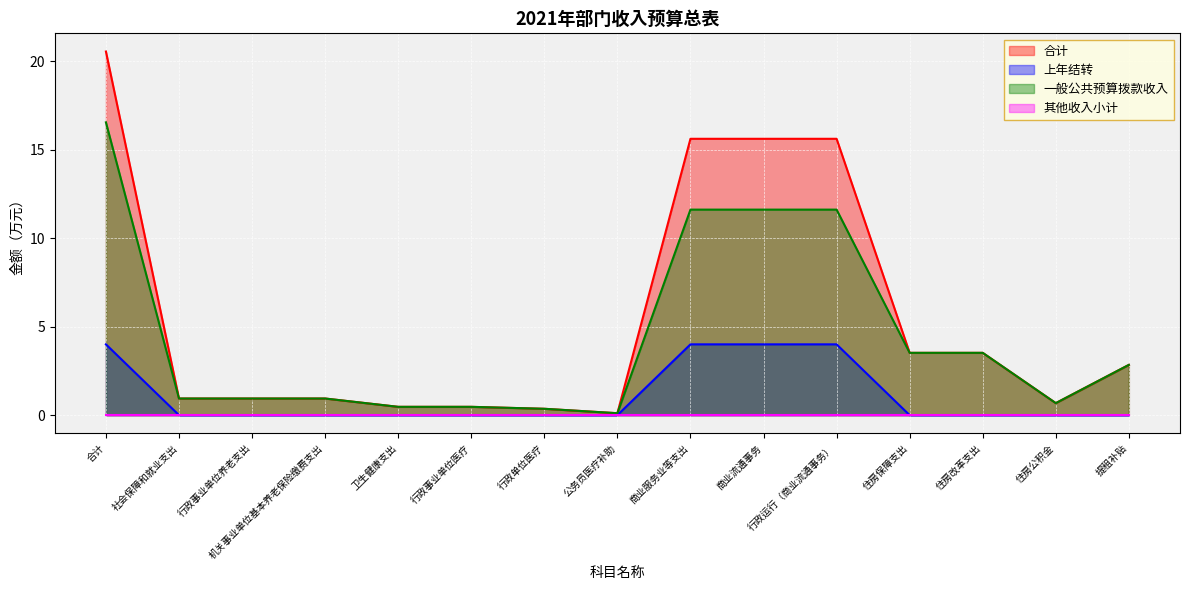

What is the difference between the maximum and minimum values in the 一般公共预算拨款收入 series?

16.4